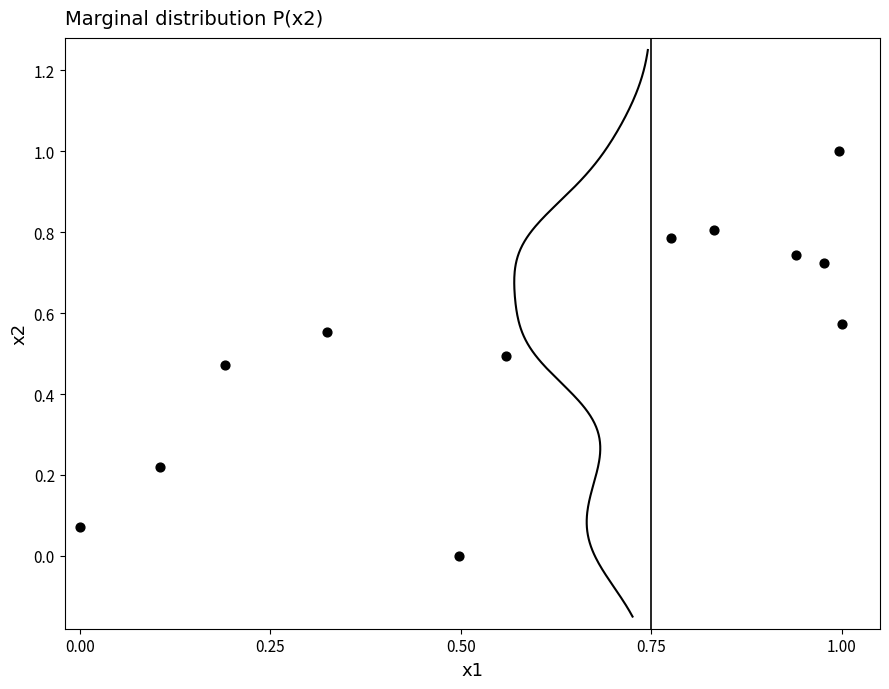

What is the range of X values (max minus min)?

1.0